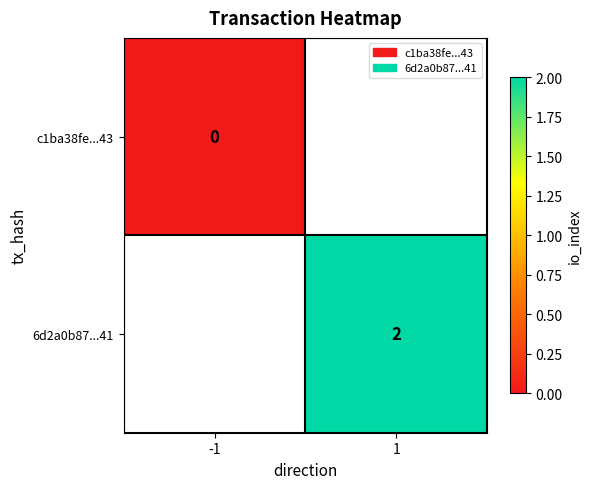

The 6d2a0b87...41 series shows 2 at 1. True or false?

True